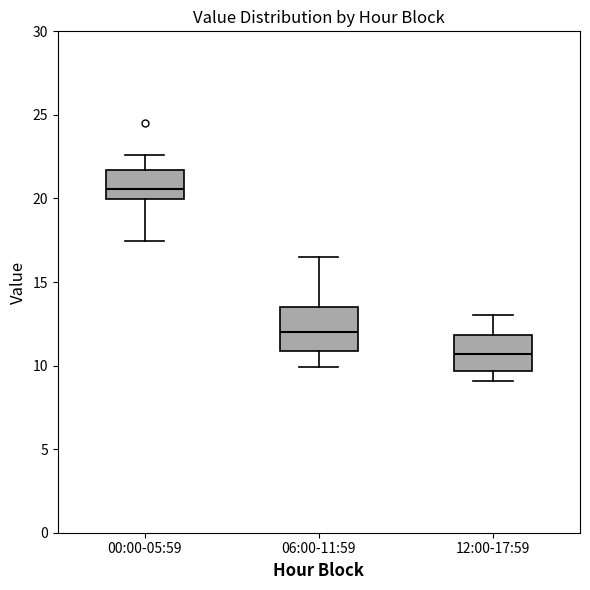

Reading left to right, read every box against the y-axis: the position of its median line, the range the box covers, and the ends of its whiskers. The values are not printed on the chart, so give them approximately, as read against the axis.

00:00-05:59: median 20.5, box 20.0 to 21.5, whiskers 17.5 to 22.5
06:00-11:59: median 12.0, box 11.0 to 13.5, whiskers 10.0 to 16.5
12:00-17:59: median 10.5, box 9.5 to 12.0, whiskers 9.0 to 13.0